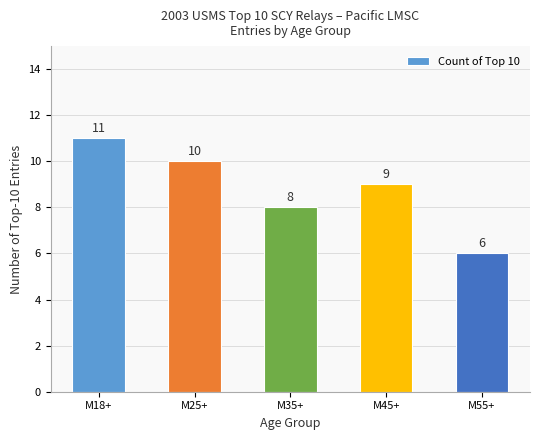

At which category does the chart reach its peak across all series?

M18+